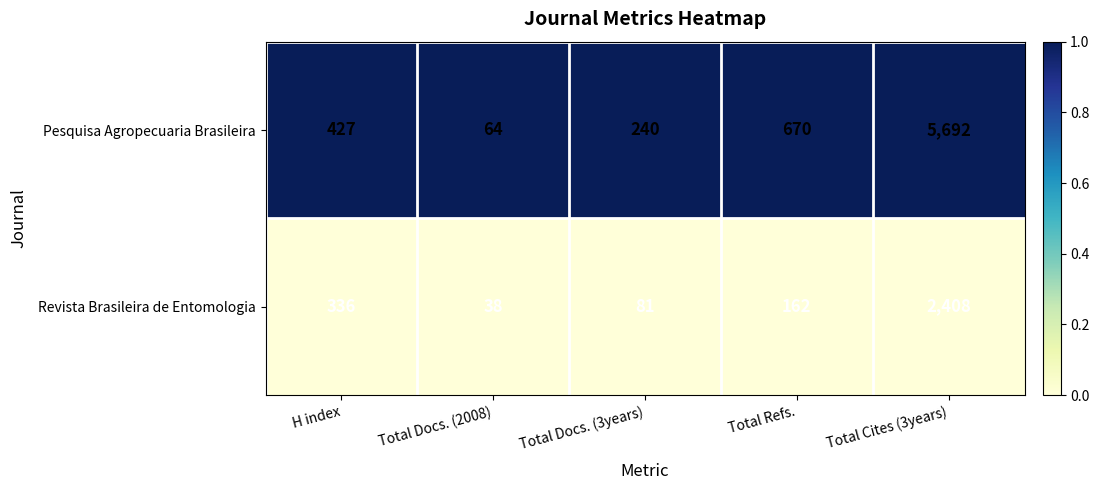

What is the difference between the maximum and minimum values in the Pesquisa Agropecuaria Brasileira series?

5628